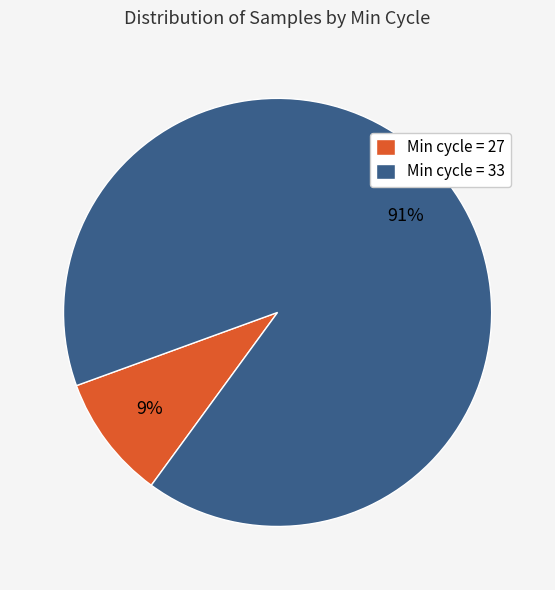

How many segments does this pie chart have?

2